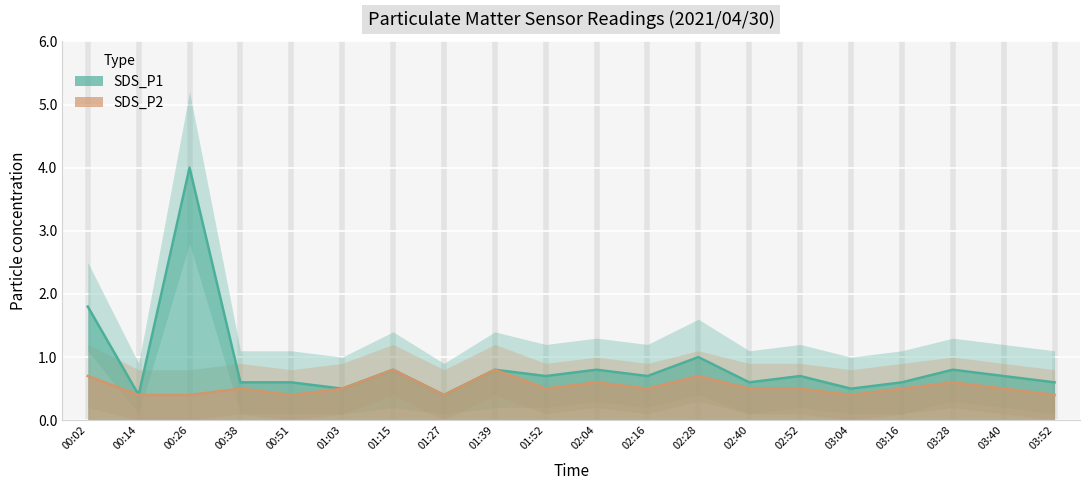

What is the value of the SDS_P2 point at the 19th from the left?

0.5